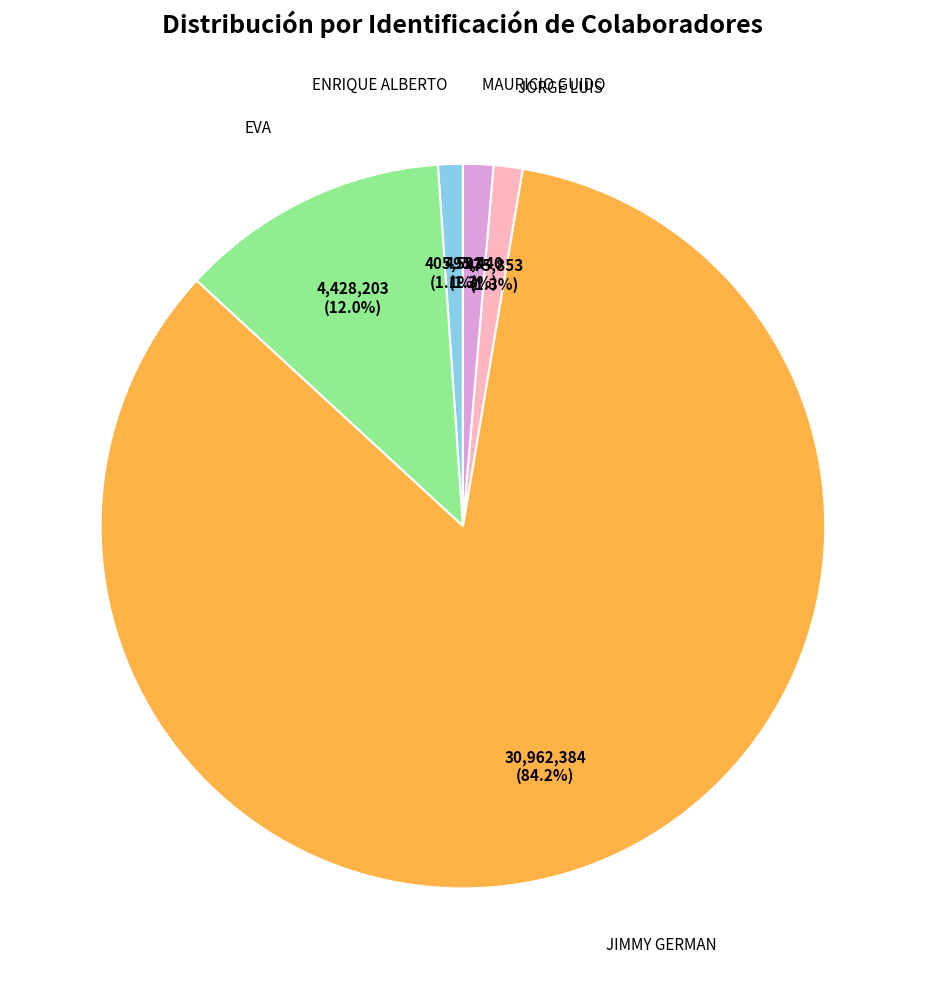

Is it true that ENRIQUE ALBERTO is 1% of the pie?

True